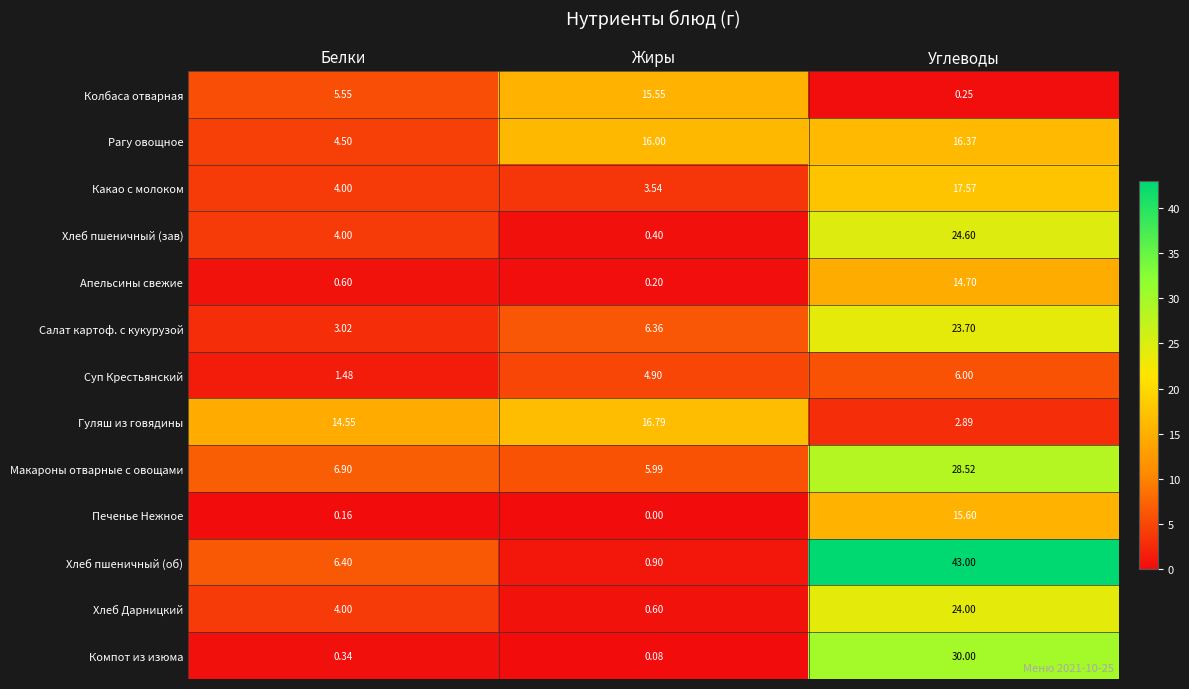

How many categories are shown in the chart?

3